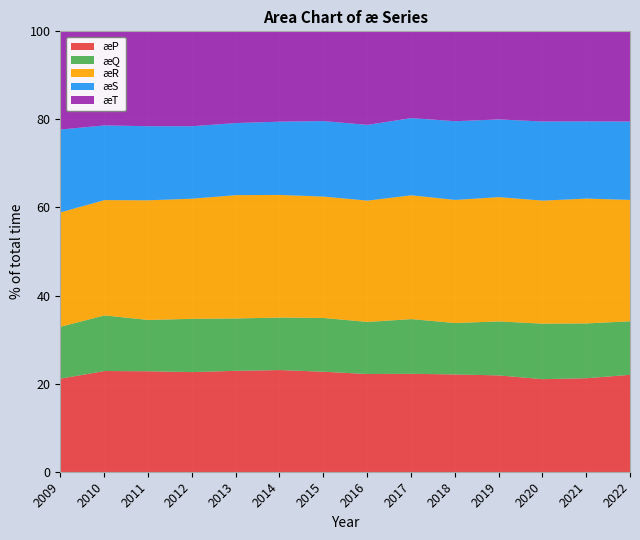

Is it true that æT equals 2415 at 2021?

False